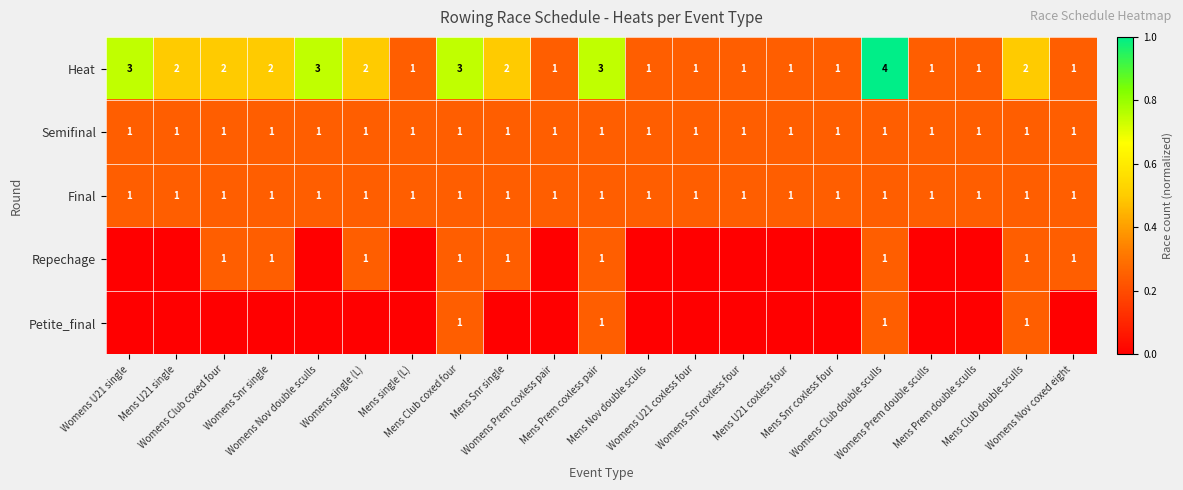

What is the difference between the maximum and minimum values in the Heat series?

3